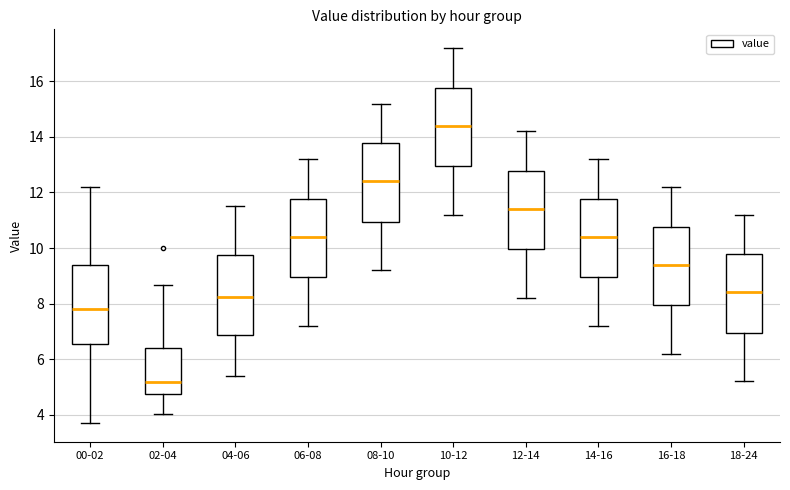

Where is the upper edge of the box for 16-18 on the y-axis? The values are not printed on the chart, so give them approximately, as read against the axis.

10.8